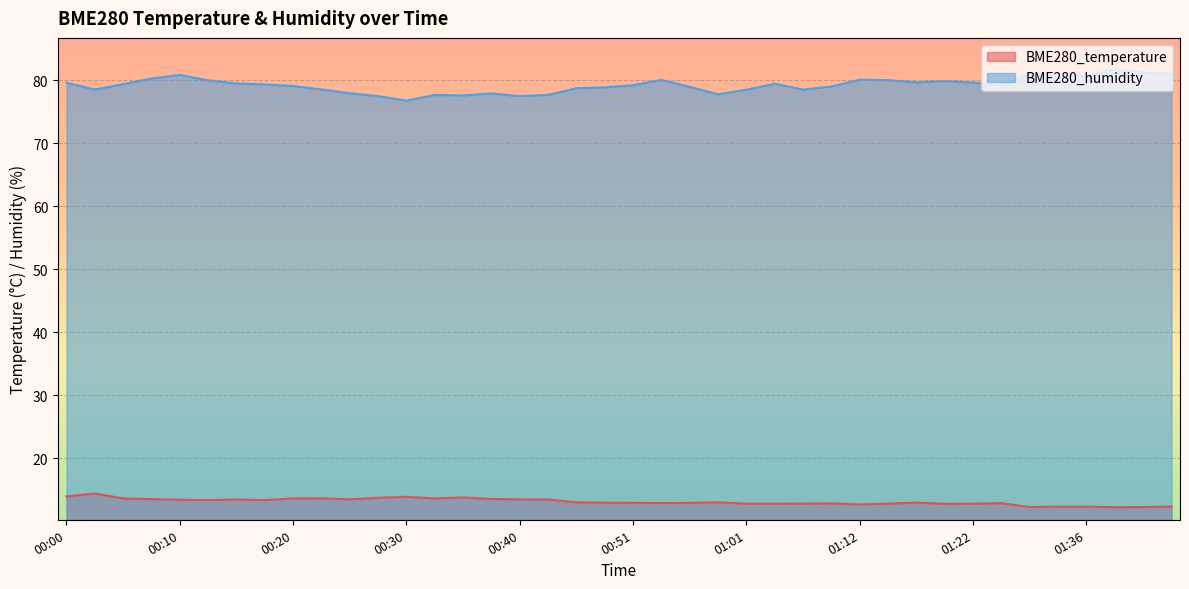

Rank the series by their average value, from highest to lowest.

BME280_humidity, BME280_temperature